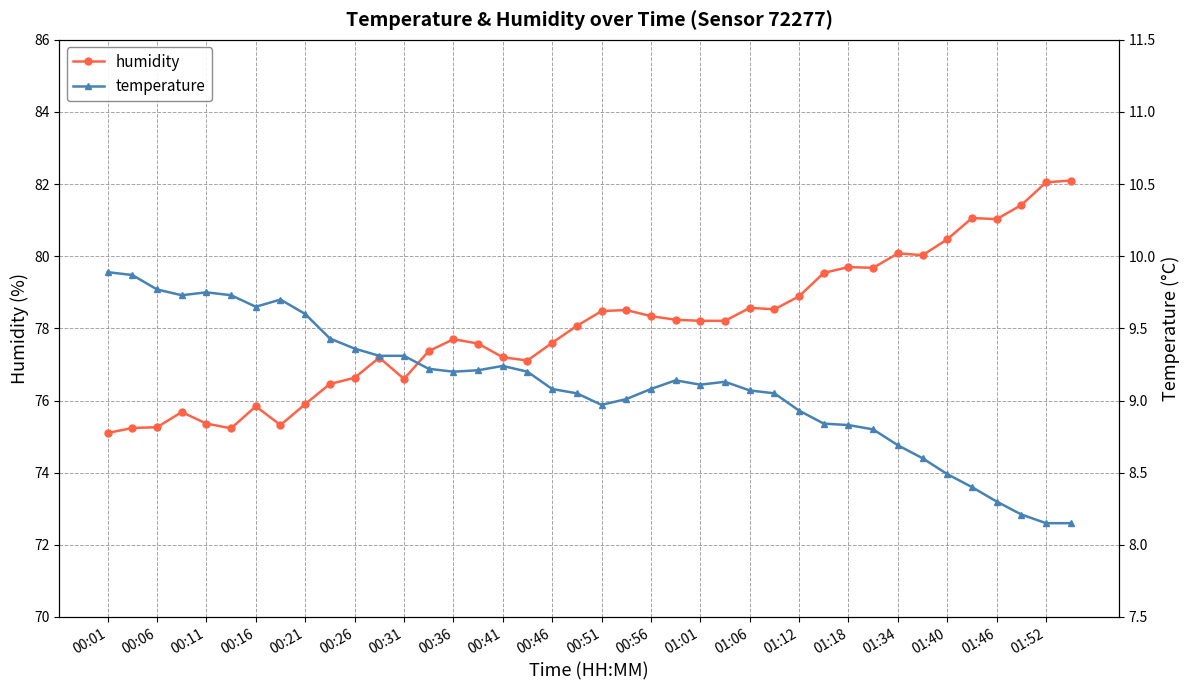

What is the spread (max minus min) of values at 29?

70.7